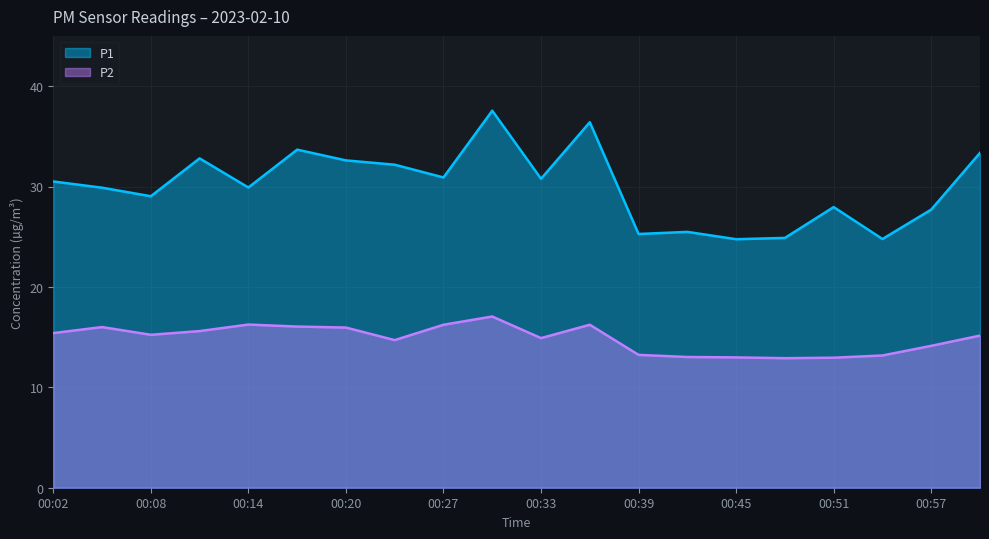

What is the total value across all series at 00:08?

44.3